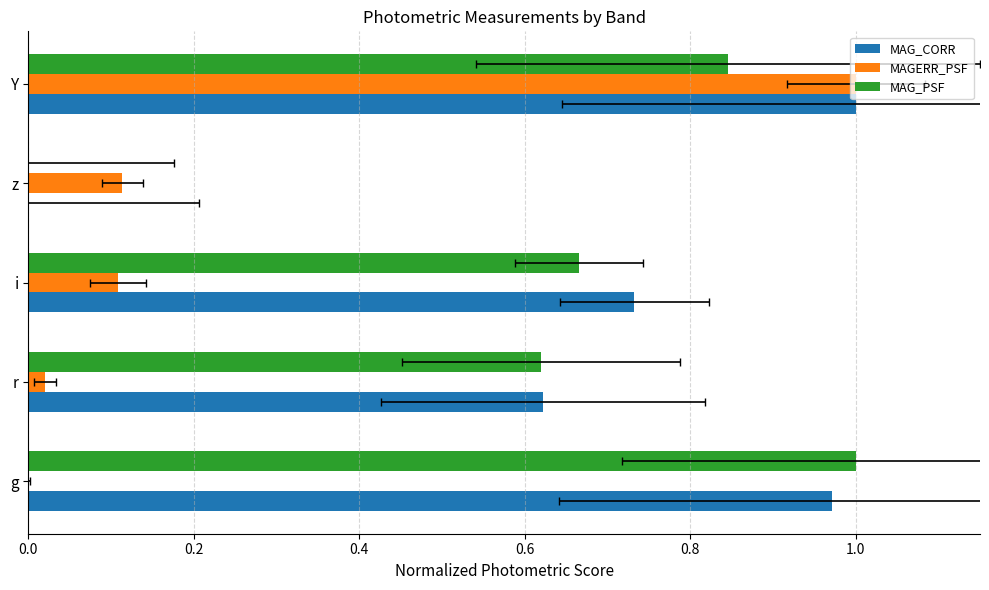

Reading right to left, extract all data points from this chart.

MAG_CORR: 1.0	0.0	0.7	0.6	1.0
MAGERR_PSF: 1.0	0.1	0.1	0.0	0.0
MAG_PSF: 0.8	0.0	0.7	0.6	1.0